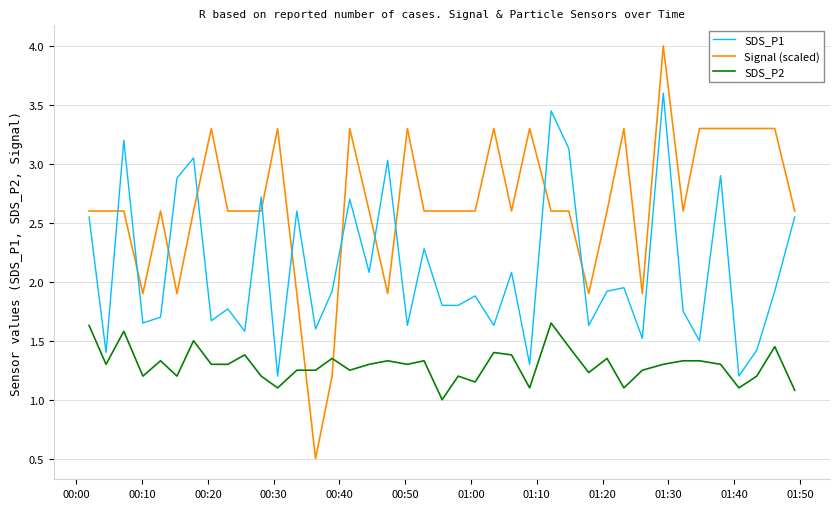

What is the minimum value shown in the chart?

0.5